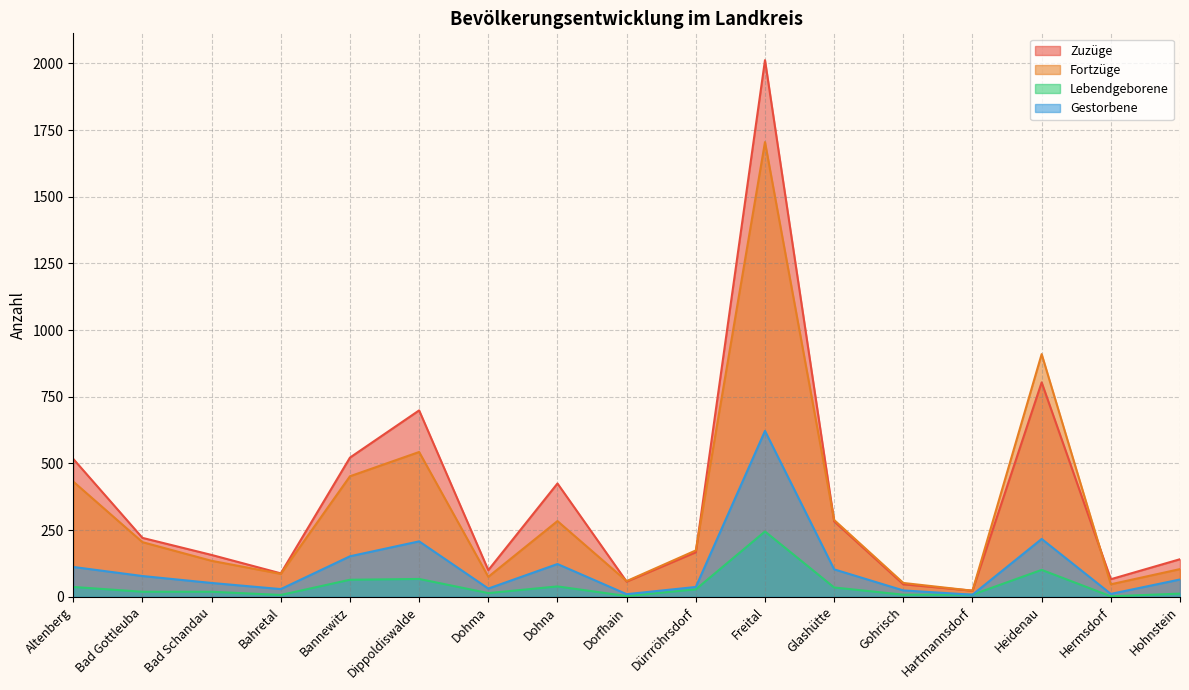

What is the sum of the Fortzüge values at Altenberg and Bahretal?

518